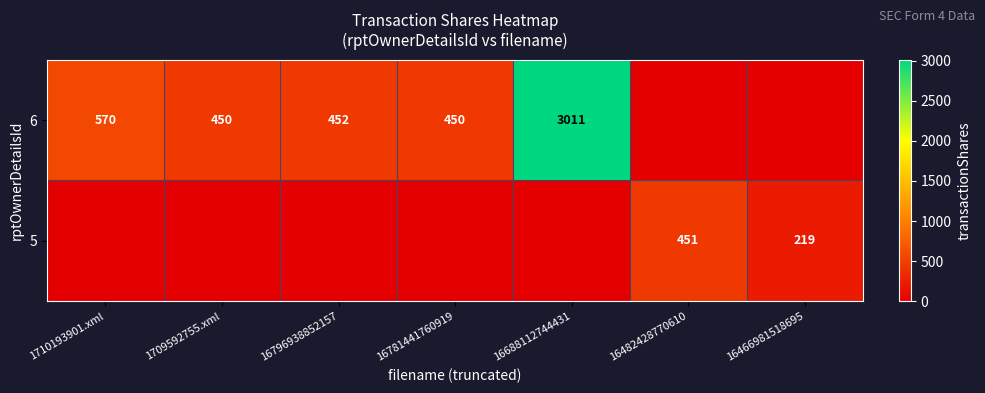

True or false: 5 has a value of 292 at 16466981518695.

False